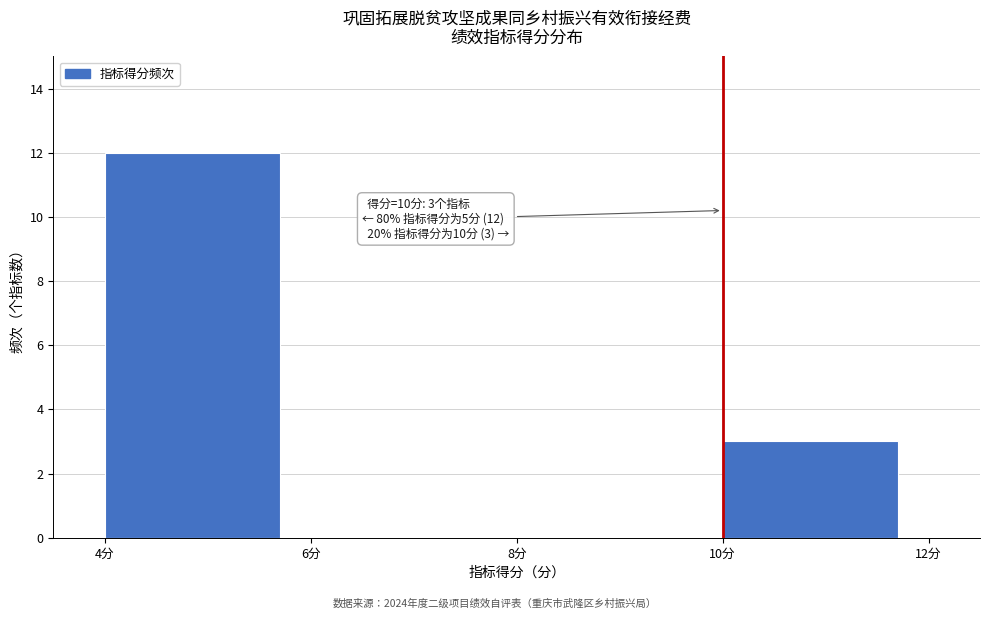

Over which range of the x-axis is the bar tallest?

4 to 6